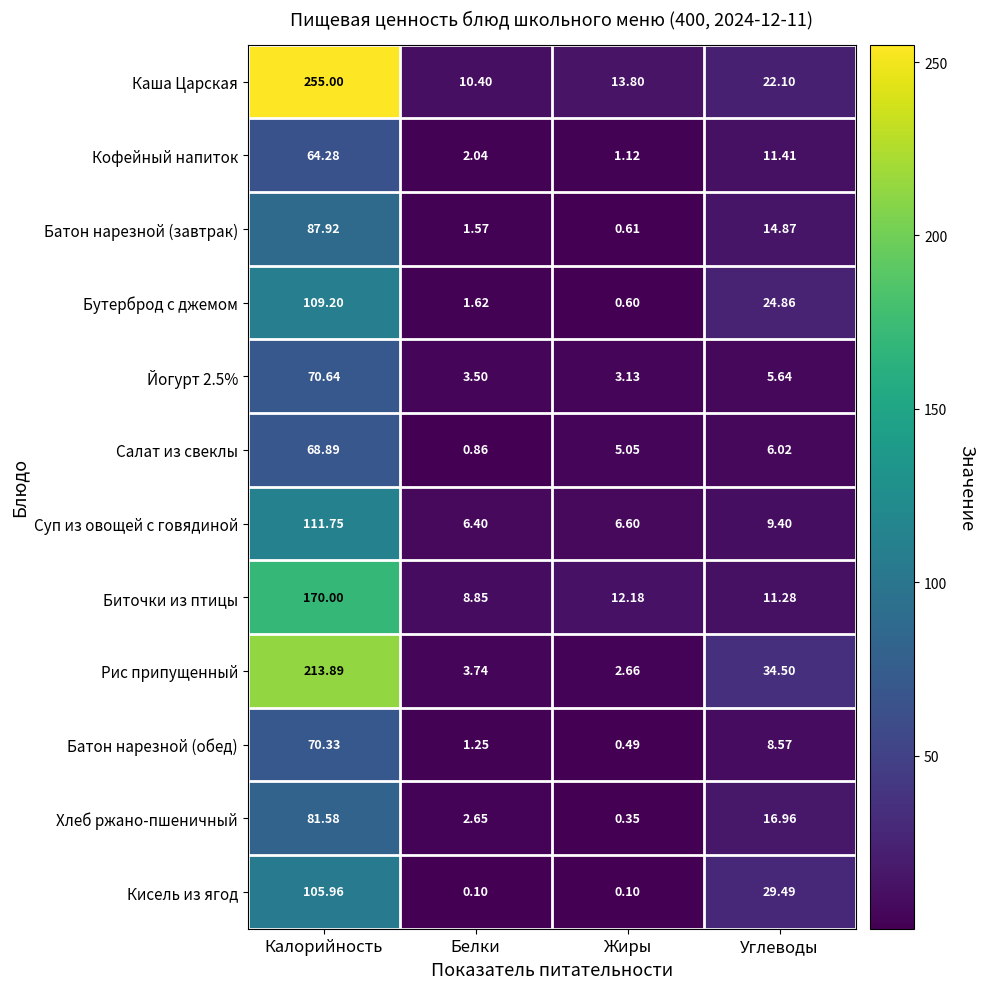

Which series has the largest range (max minus min)?

Каша Царская